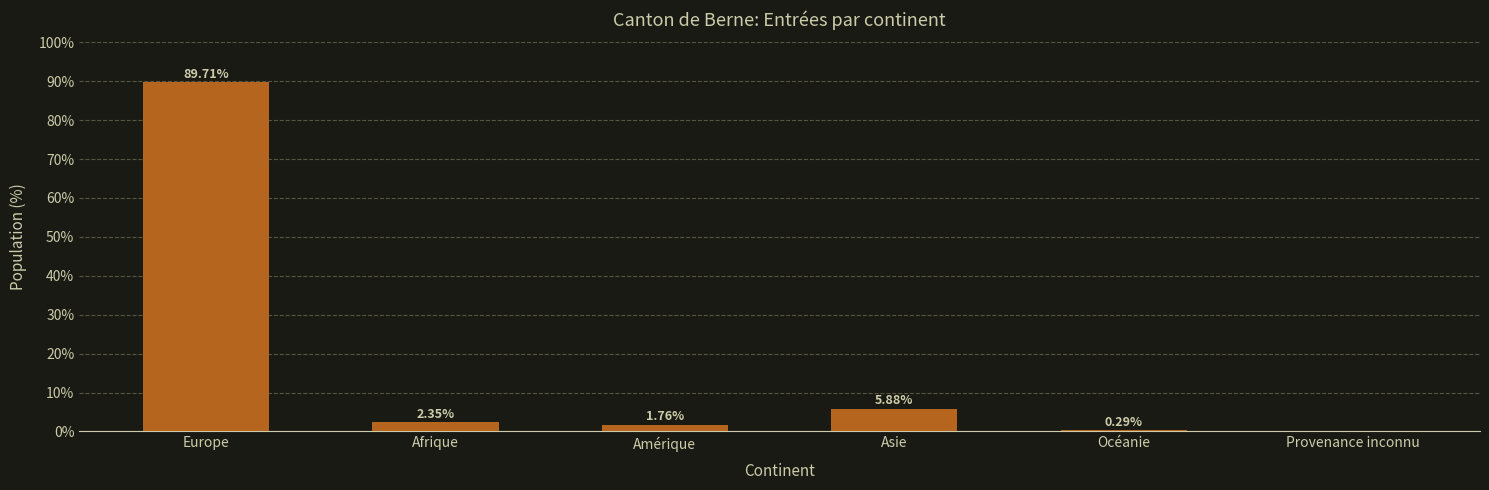

At which label is the value closest to 44?

Asie